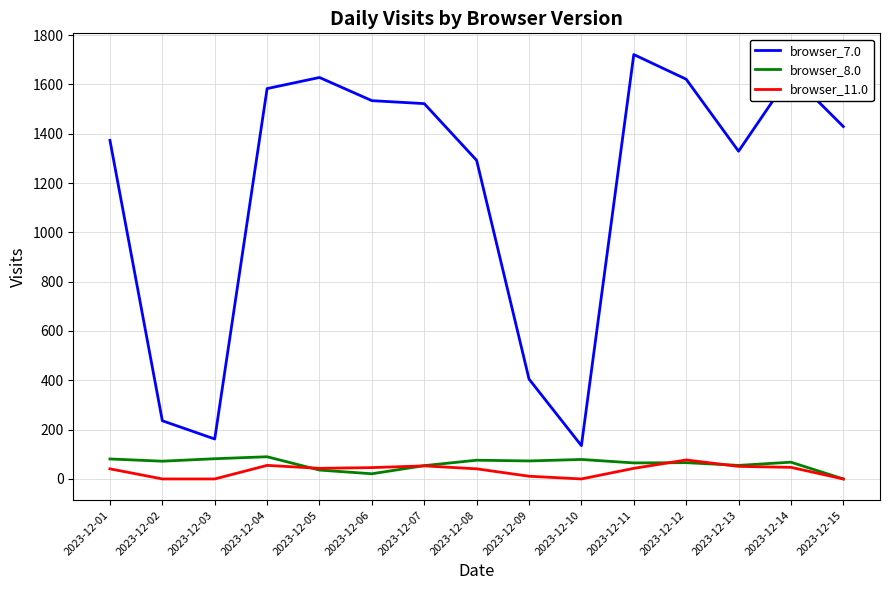

True or false: browser_8.0 and browser_7.0 cross at least once.

False